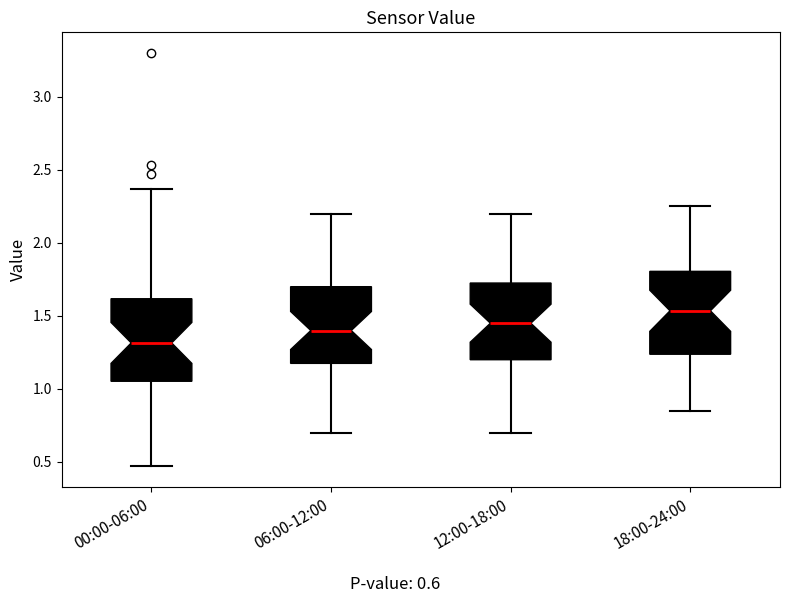

Reading left to right, read every box against the y-axis: the position of its median line, the range the box covers, and the ends of its whiskers. The values are not printed on the chart, so give them approximately, as read against the axis.

00:00-06:00: median 1.30, box 1.05 to 1.60, whiskers 0.45 to 2.35
06:00-12:00: median 1.40, box 1.20 to 1.70, whiskers 0.70 to 2.20
12:00-18:00: median 1.45, box 1.20 to 1.75, whiskers 0.70 to 2.20
18:00-24:00: median 1.55, box 1.25 to 1.80, whiskers 0.85 to 2.25